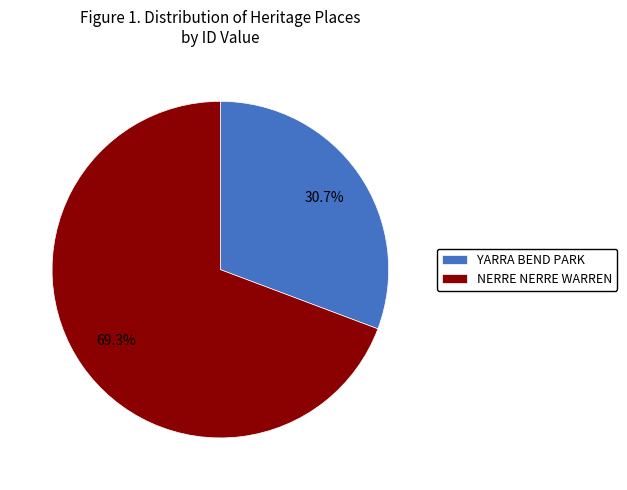

To the nearest percent, what is the combined percentage of NERRE NERRE WARREN and YARRA BEND PARK?

100%